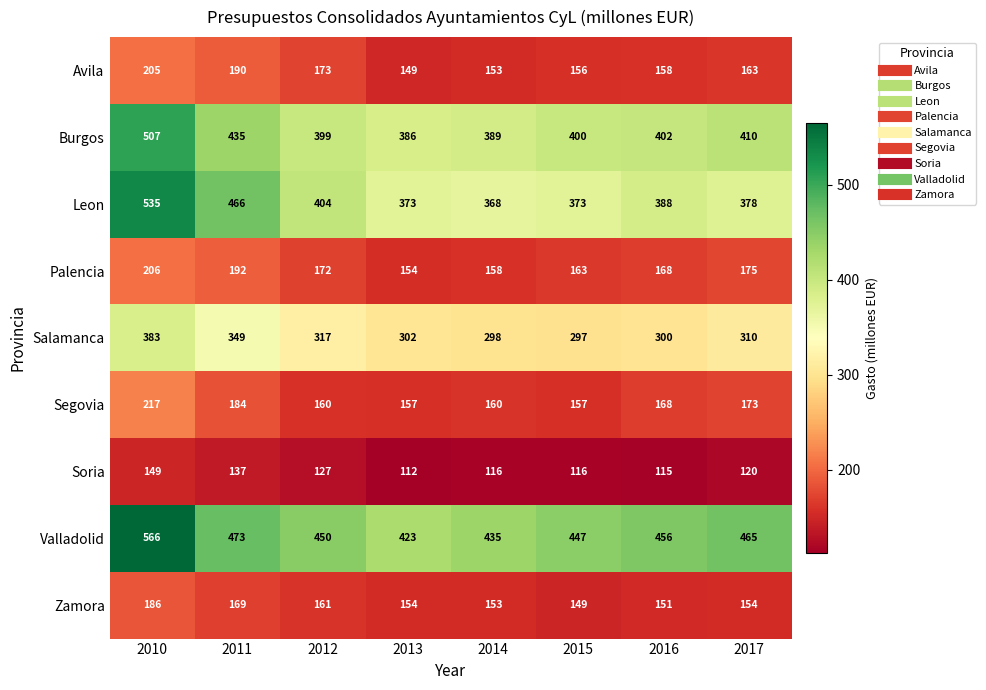

How many distinct data groups are displayed?

9